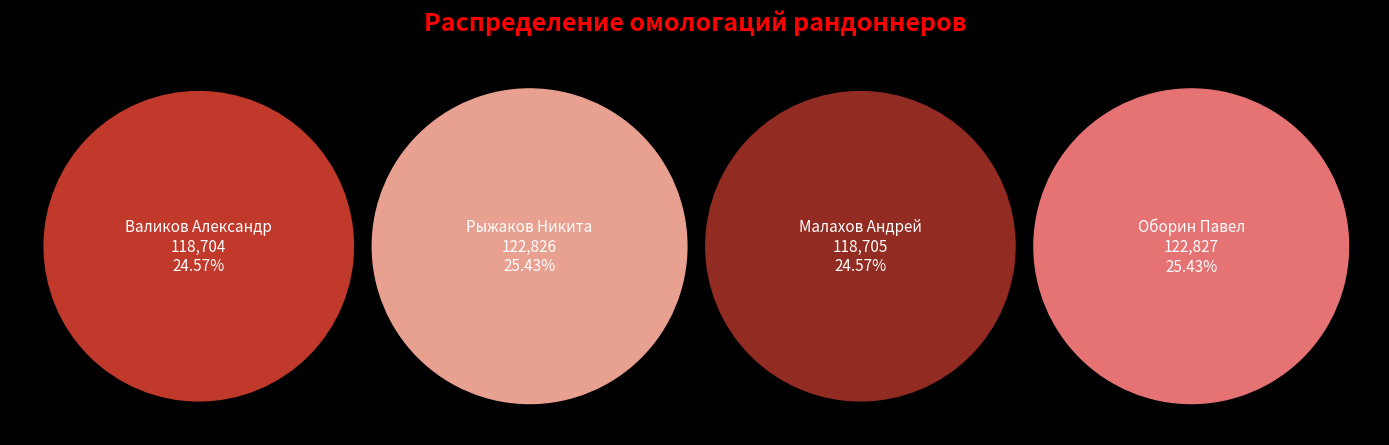

What percentage do Оборин Павел and Валиков Александр together represent?

50.0%